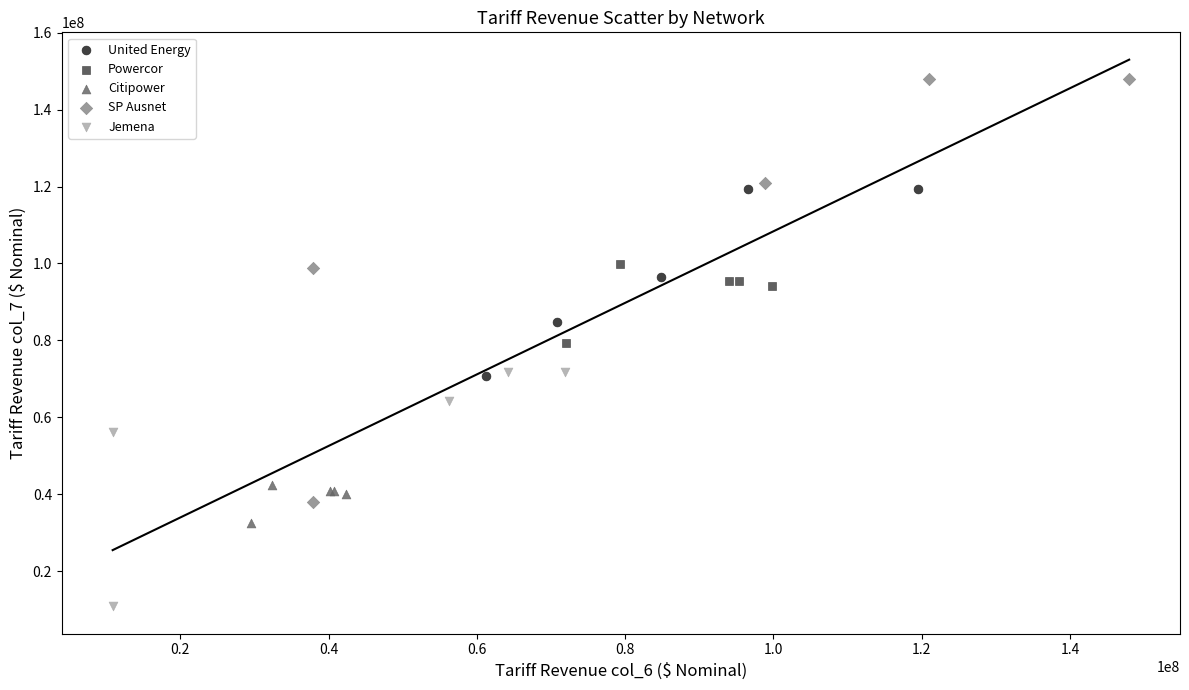

Which series has the widest spread of Y values?

SP Ausnet